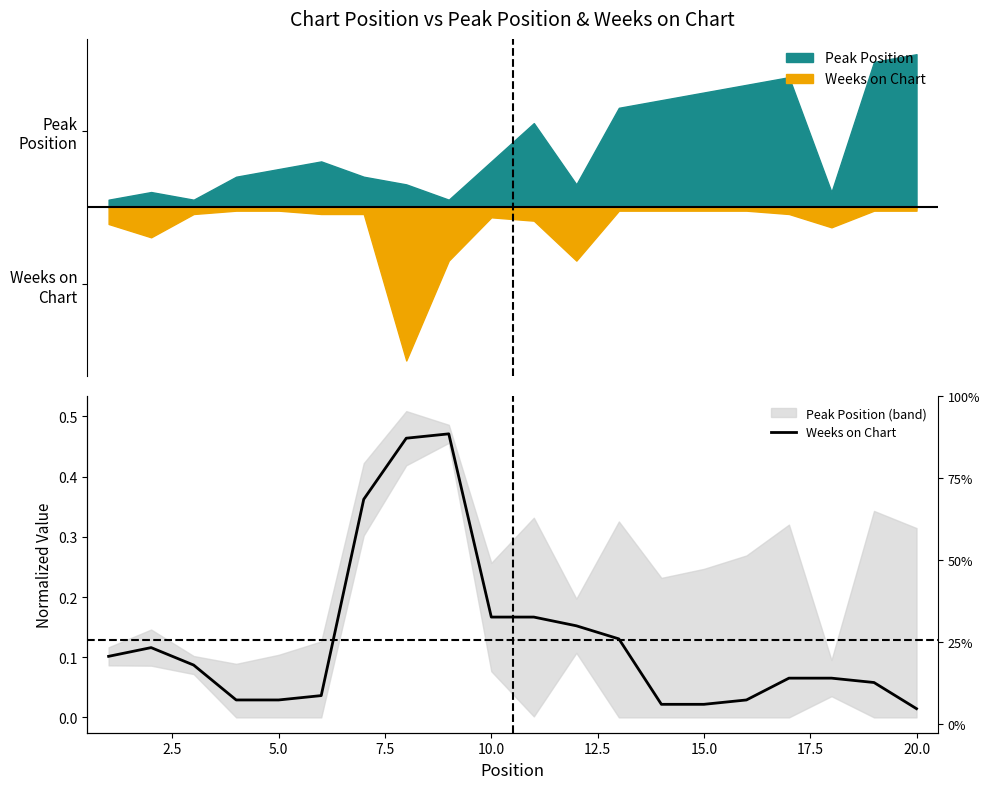

What is the difference between the maximum and minimum values?

0.5